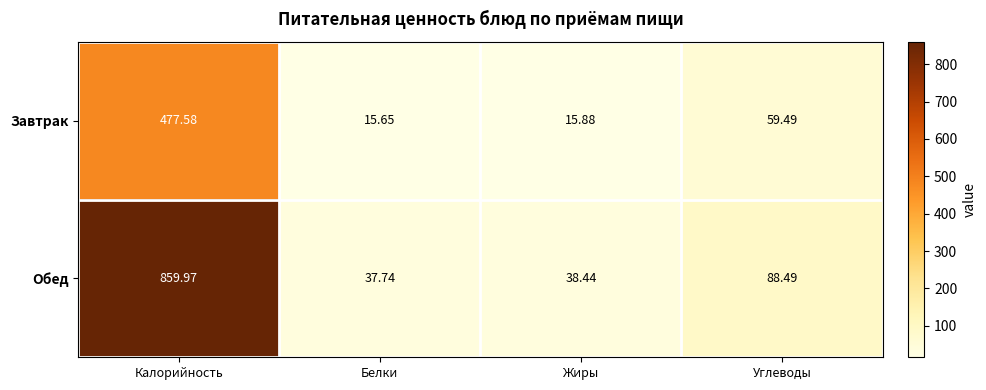

Which series has the largest total across all categories?

Обед